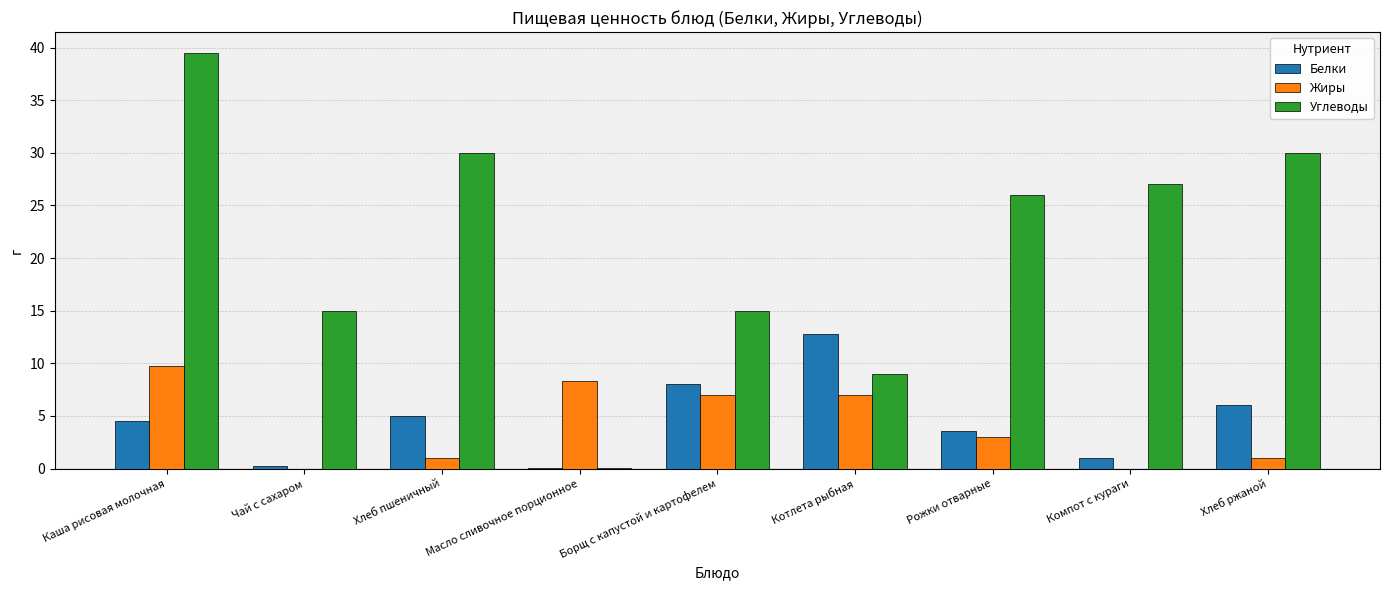

Between Масло сливочное порционное and Хлеб ржаной, which series saw the biggest shift?

Углеводы